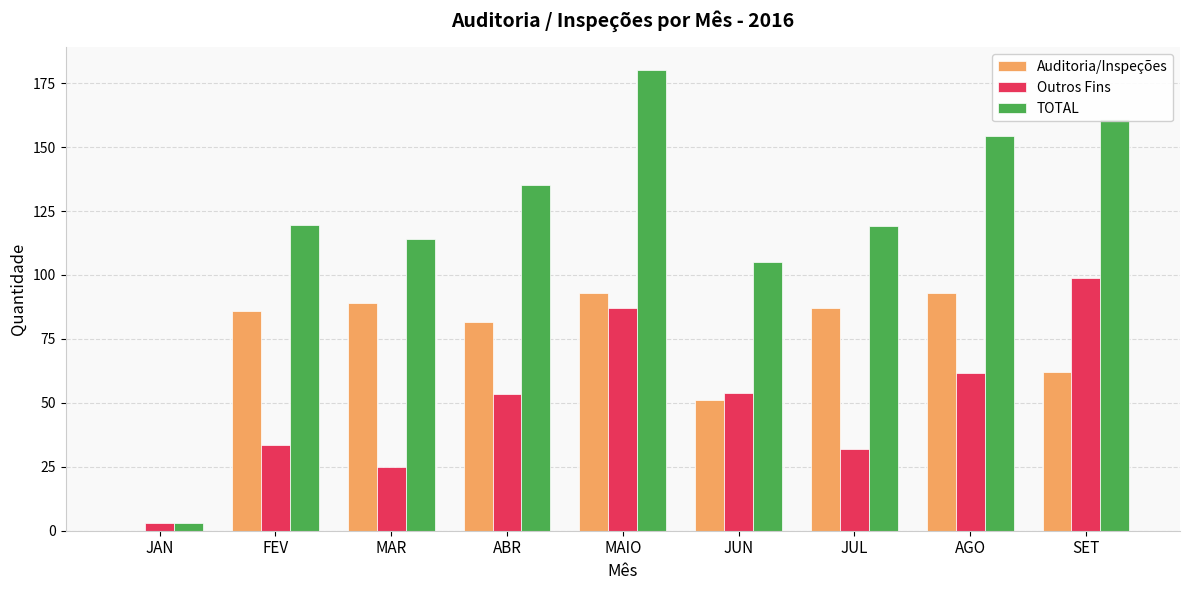

True or false: Outros Fins has a value of 32.0 at JUL.

True